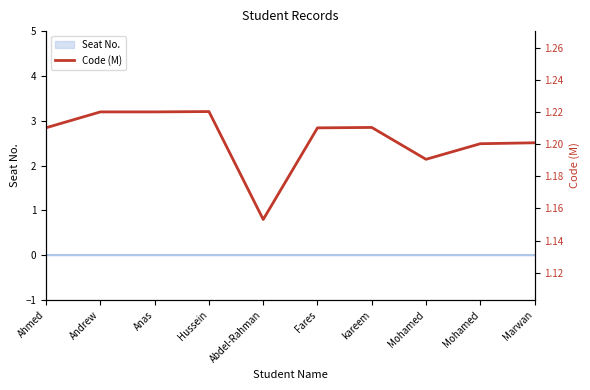

Where is the first local minimum?

Abdel-Rahman